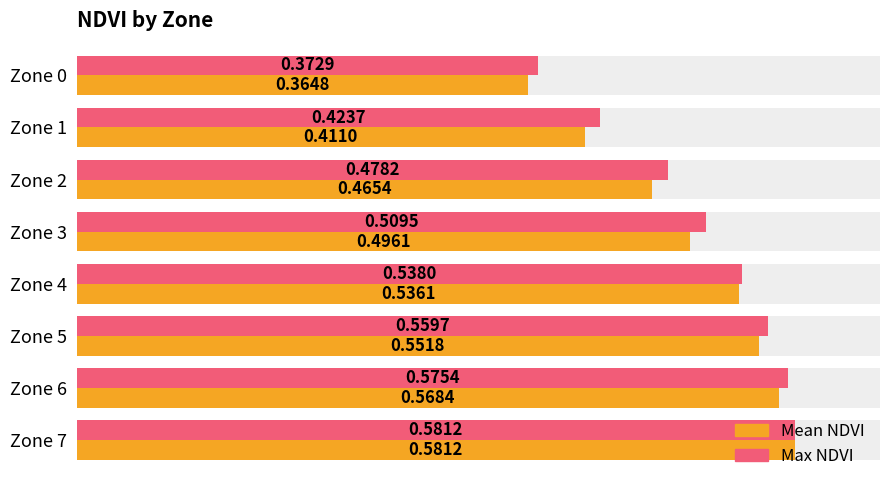

Are the bars grouped side by side (vs. stacked)?

Yes